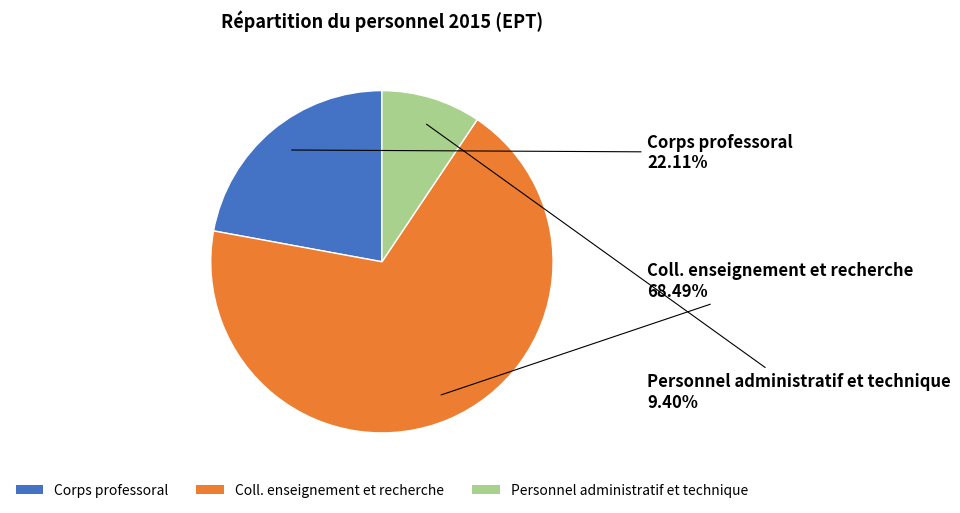

To the nearest percent, what is the combined percentage of Coll. enseignement et recherche and Personnel administratif et technique?

78%